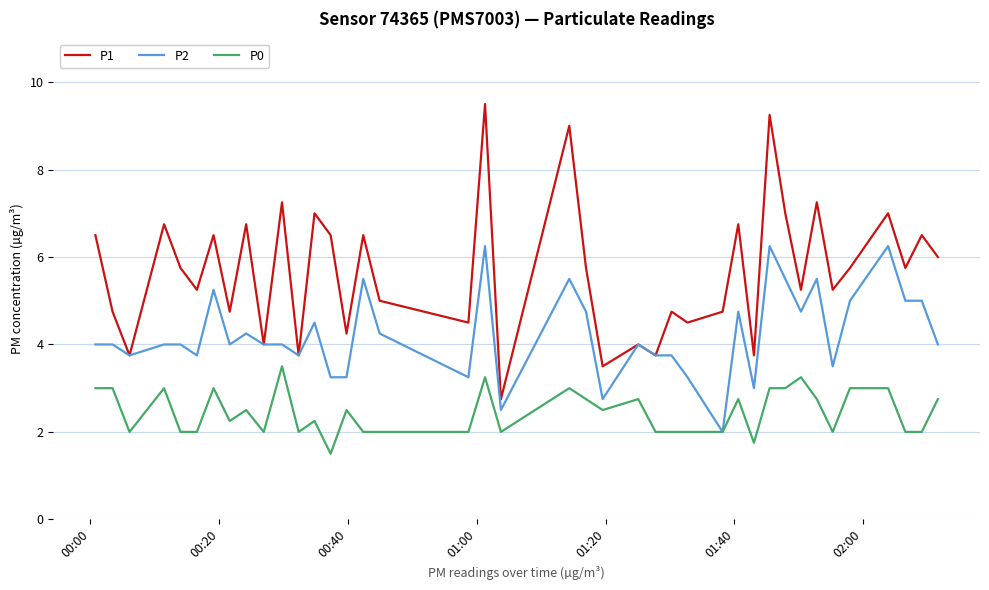

What is the difference between the maximum and minimum values in the P0 series?

2.0